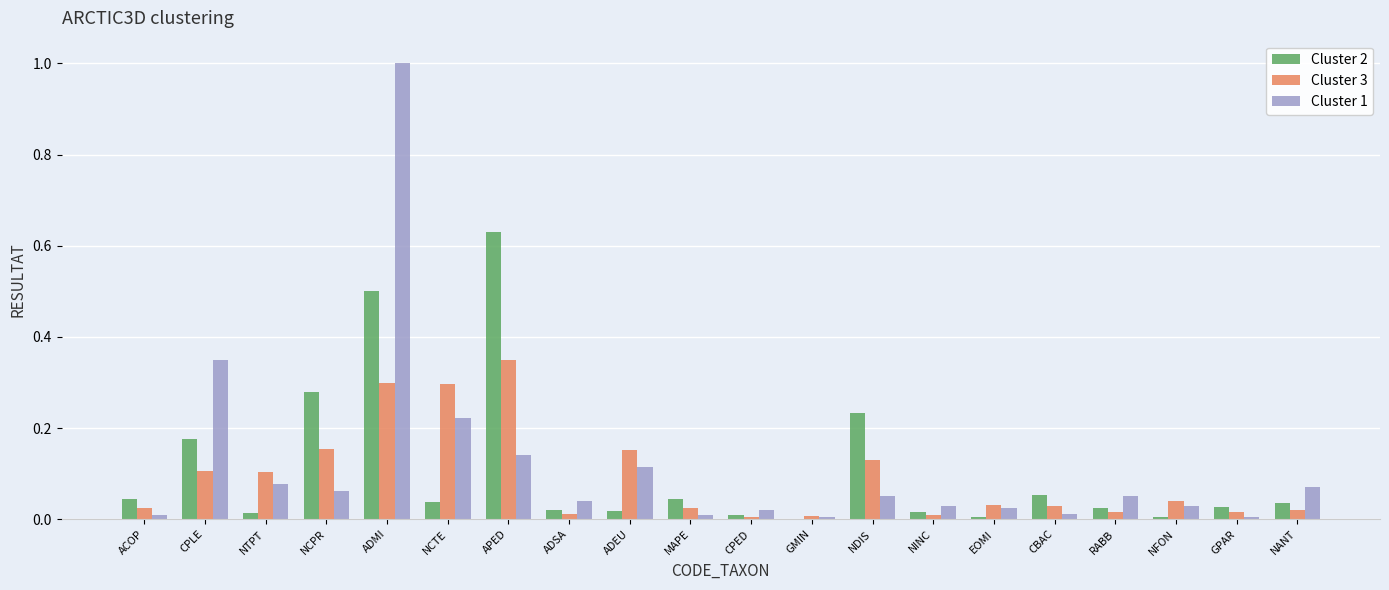

Which series has the largest range (max minus min)?

Cluster 1